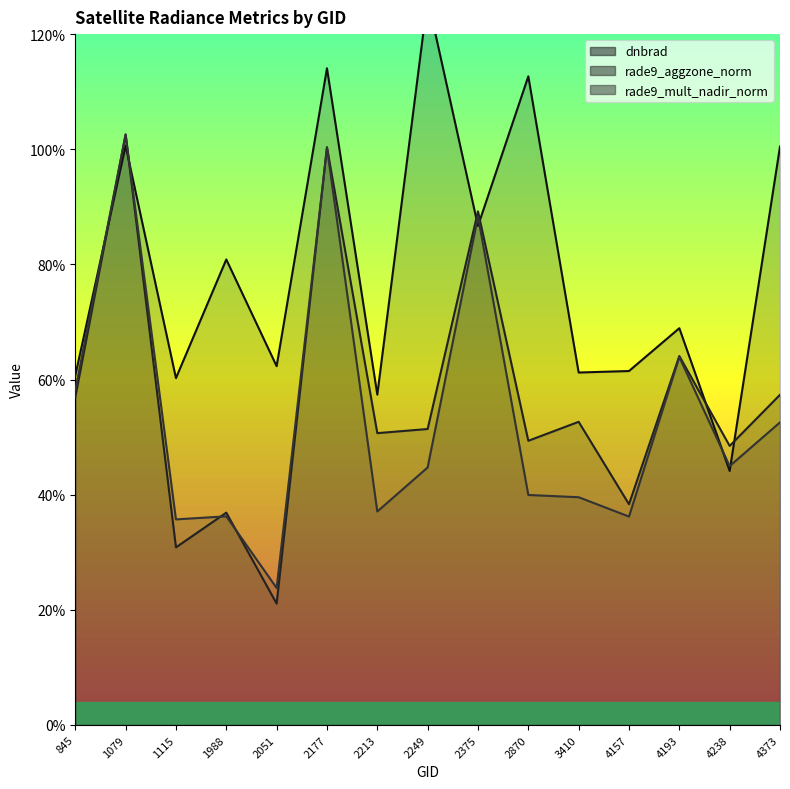

Is the value of rade9_mult_nadir_norm at 2870 greater than the value of dnbrad at 2375?

No